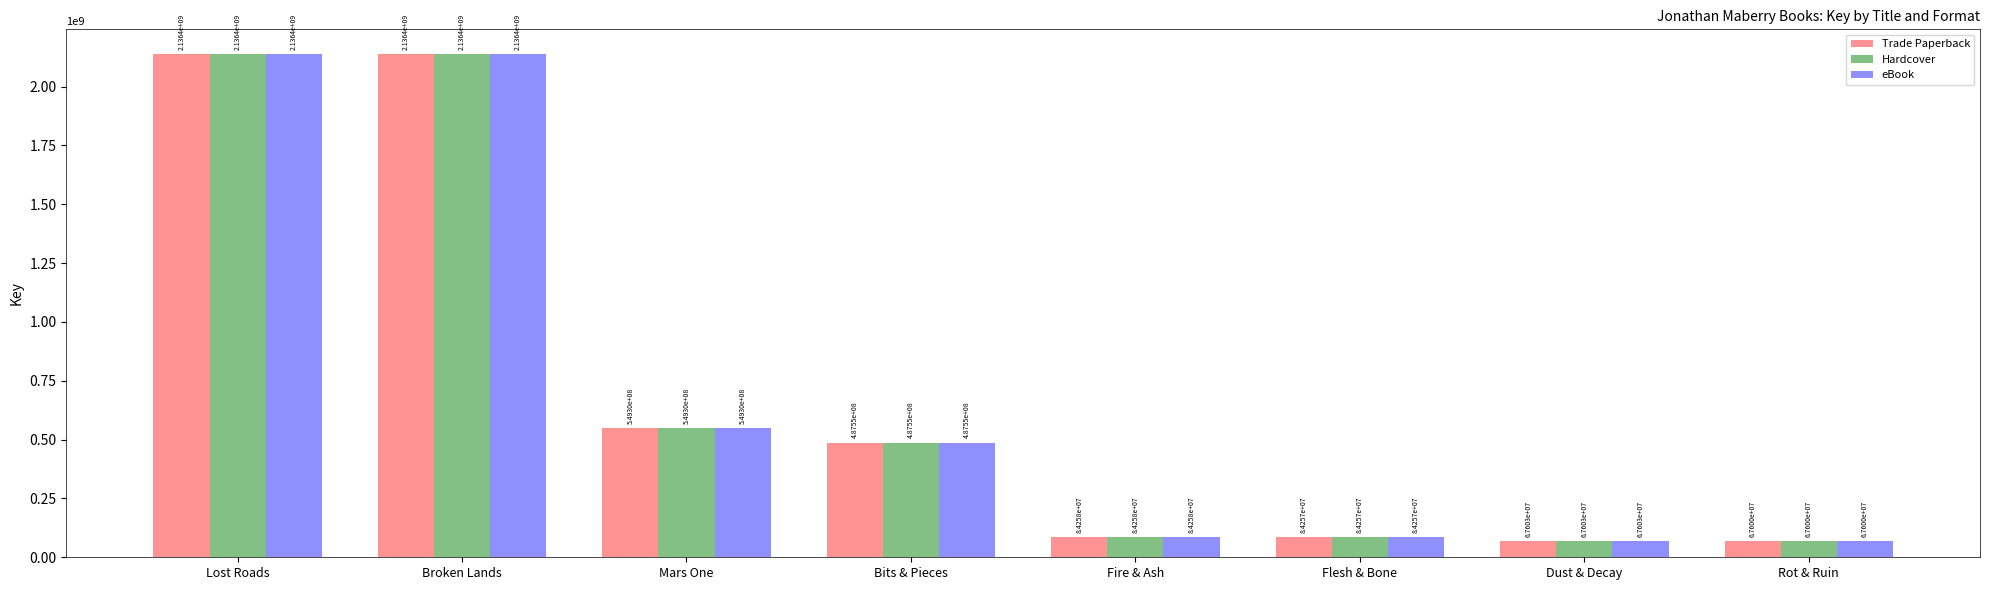

What is the smallest value displayed?

67600159